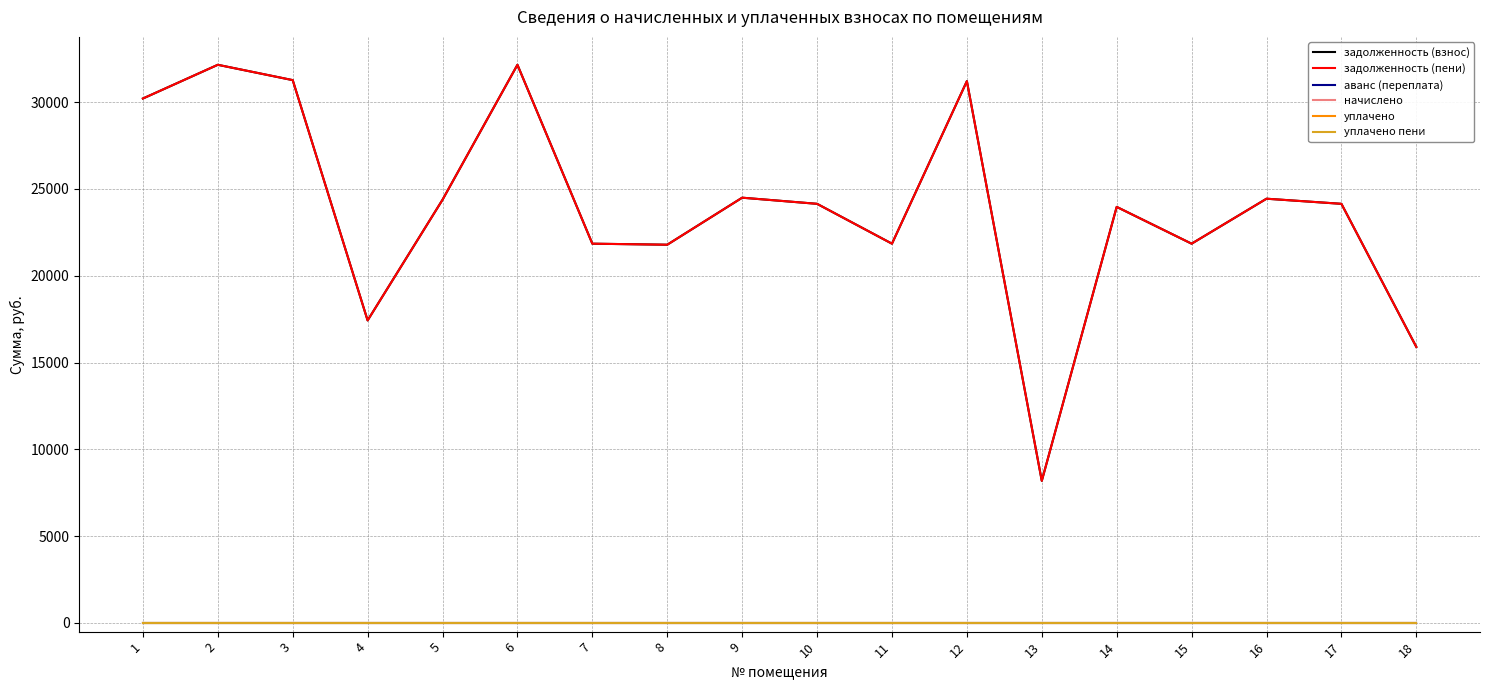

Is this an area chart (filled region under the line)?

No